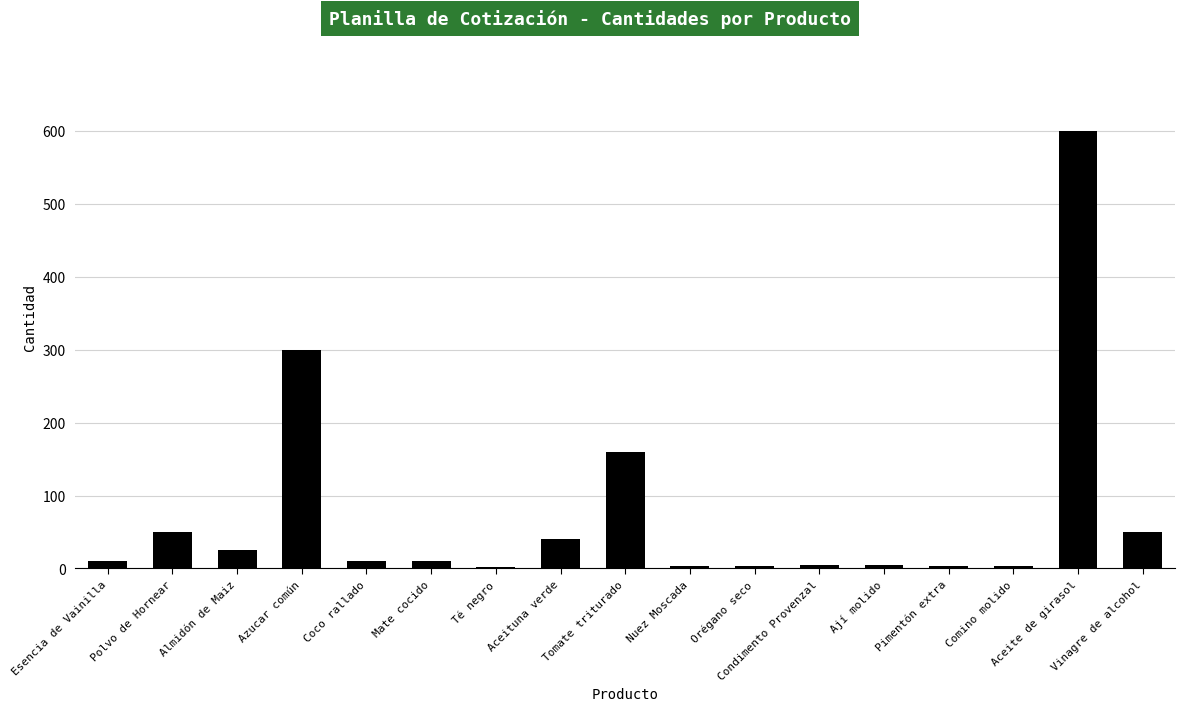

What is the greatest value displayed?

600